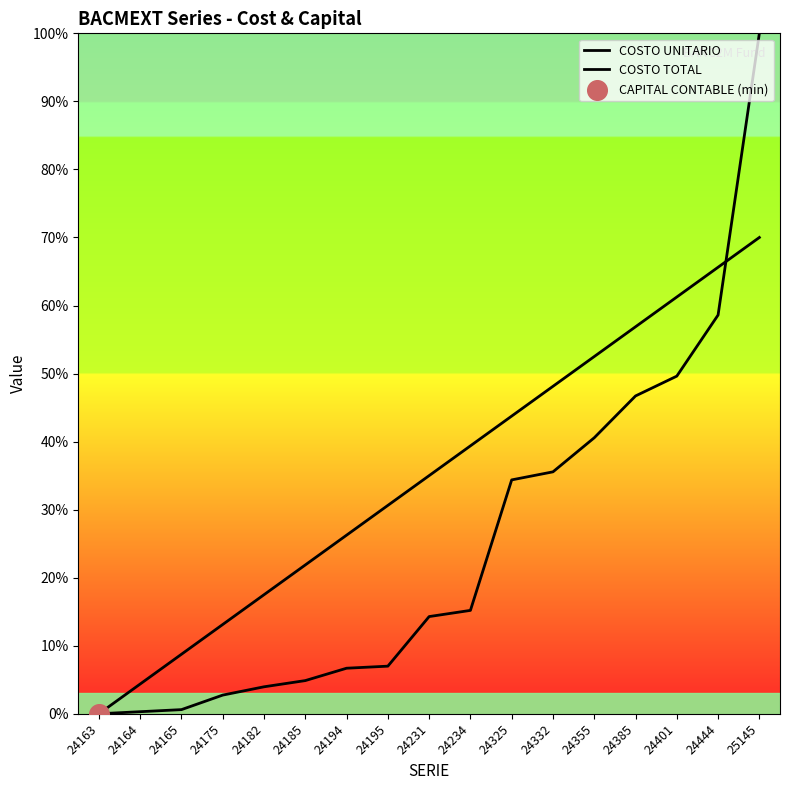

How many lines are shown in the chart?

2